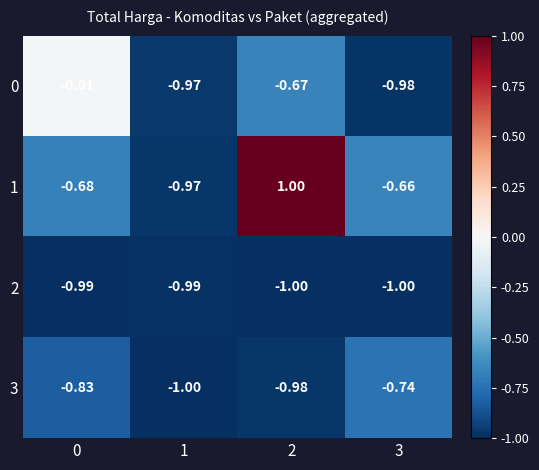

Is the value of 2 at 3 greater than the value of 0 at 2?

No